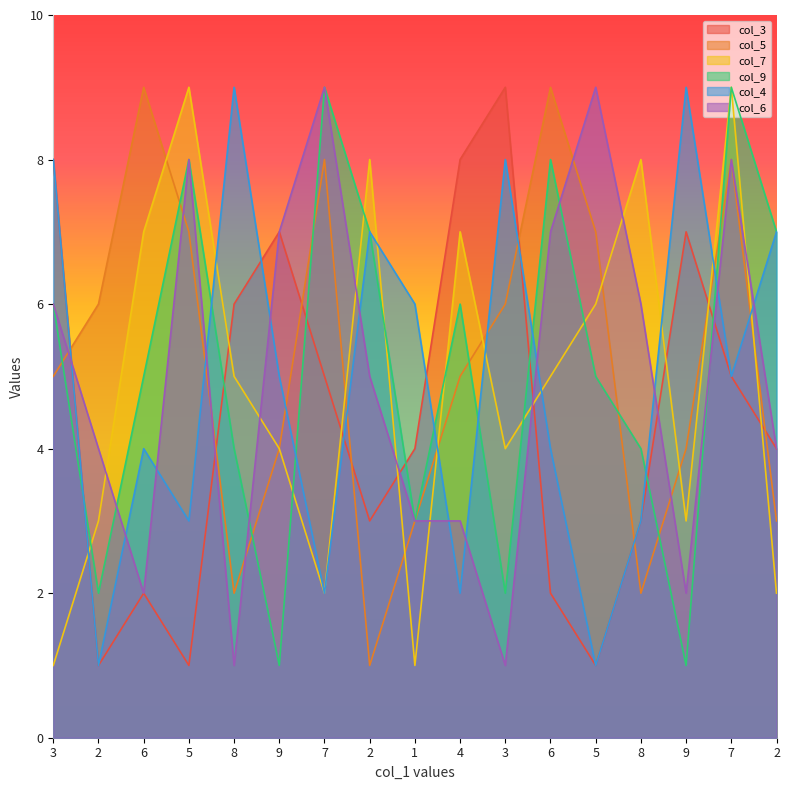

Is the value of col_6 at 6 greater than the value of col_5 at 9?

No